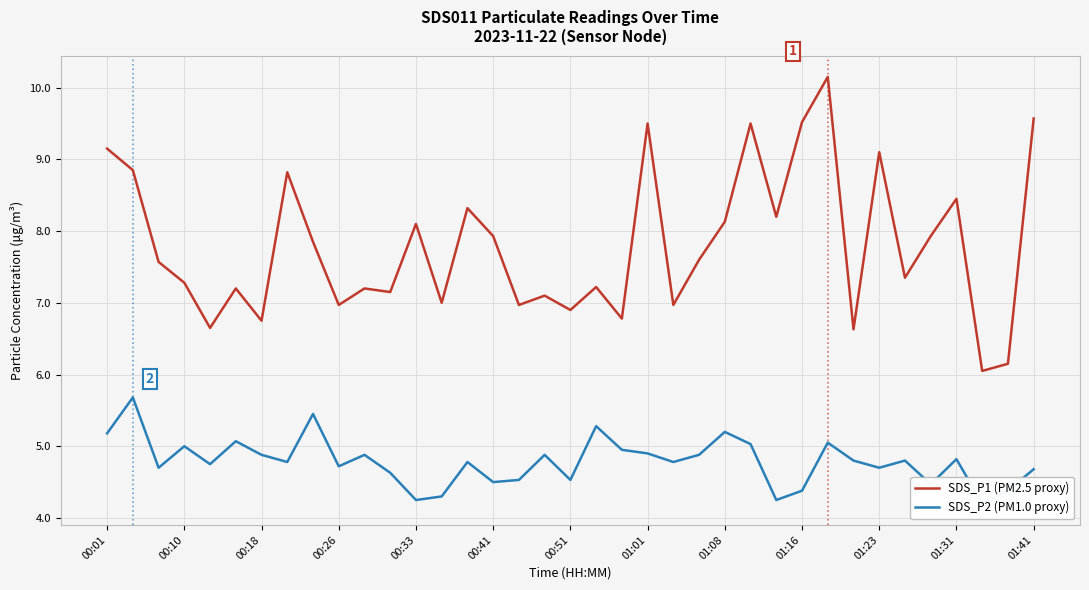

Which series has the largest range (max minus min)?

SDS_P1 (PM2.5 proxy)